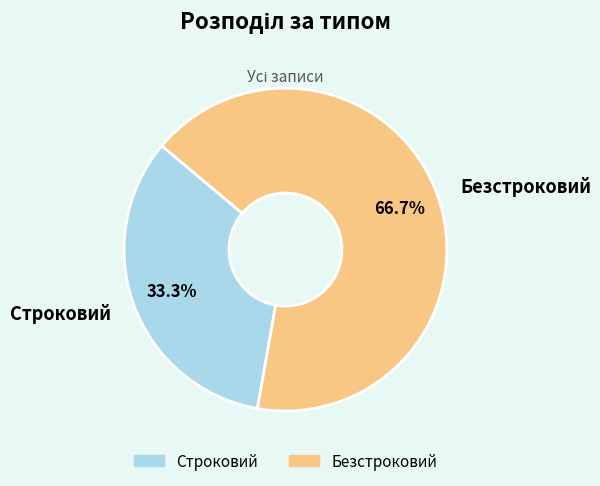

Do Строковий and Безстроковий together represent more than half of the pie?

Yes